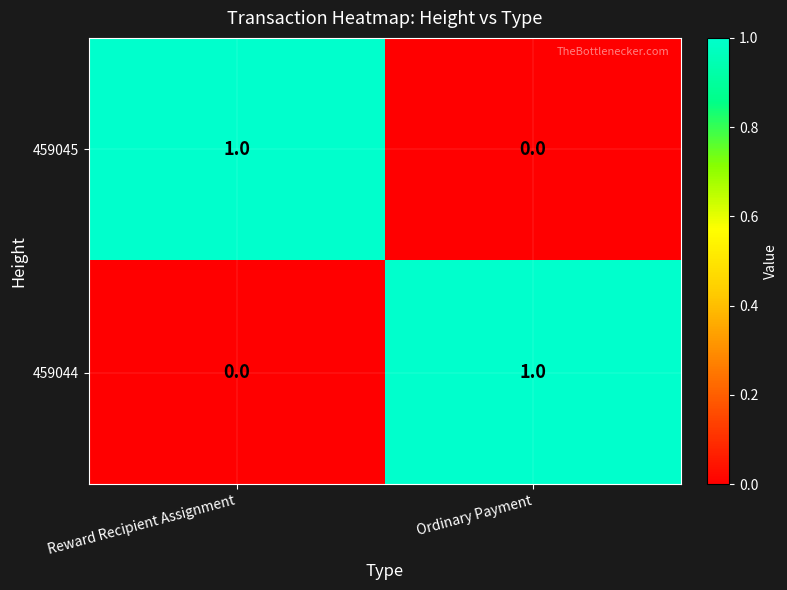

The 459044 series shows 2 at Ordinary Payment. True or false?

False